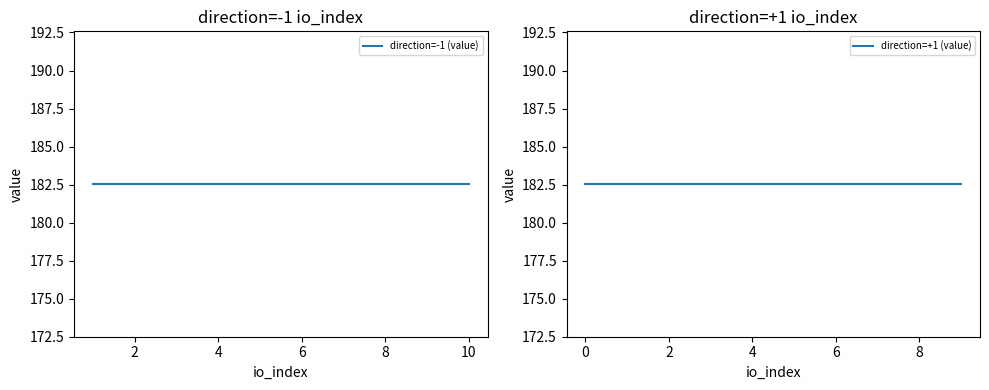

Rank the series at 0 from highest to lowest value.

direction=-1 (io_index), direction=+1 (io_index)